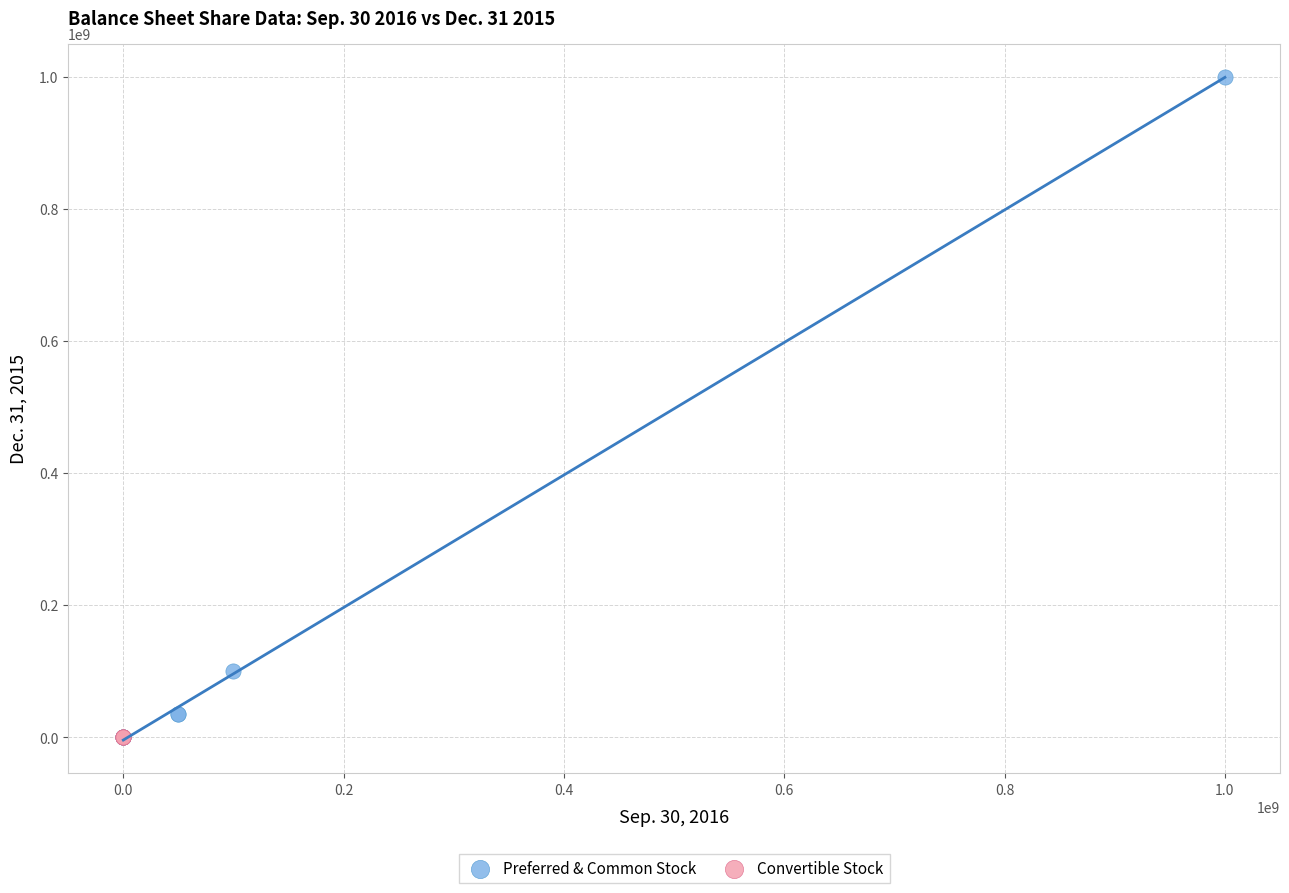

Which series reaches the maximum Y coordinate?

Preferred & Common Stock